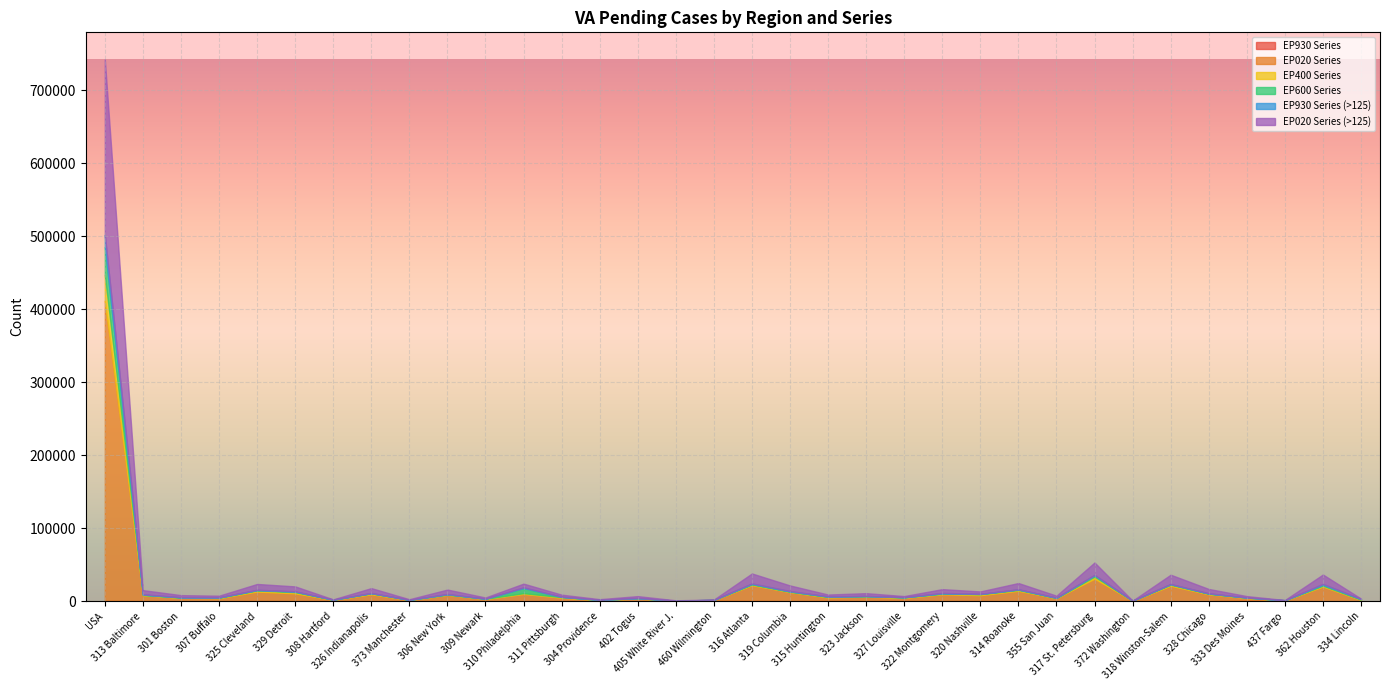

At which category does the chart reach its peak across all series?

USA